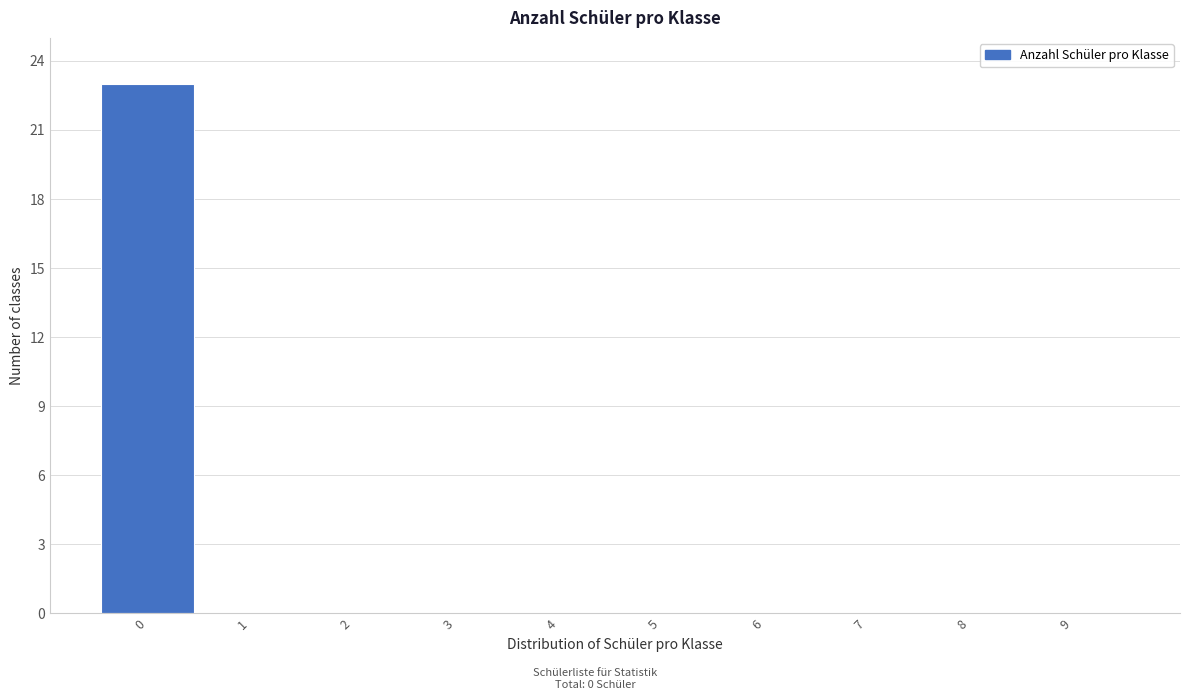

Reading left to right, what are all the values shown in this chart?

0=23	1=0	2=0	3=0	4=0	5=0	6=0	7=0	8=0	9=0